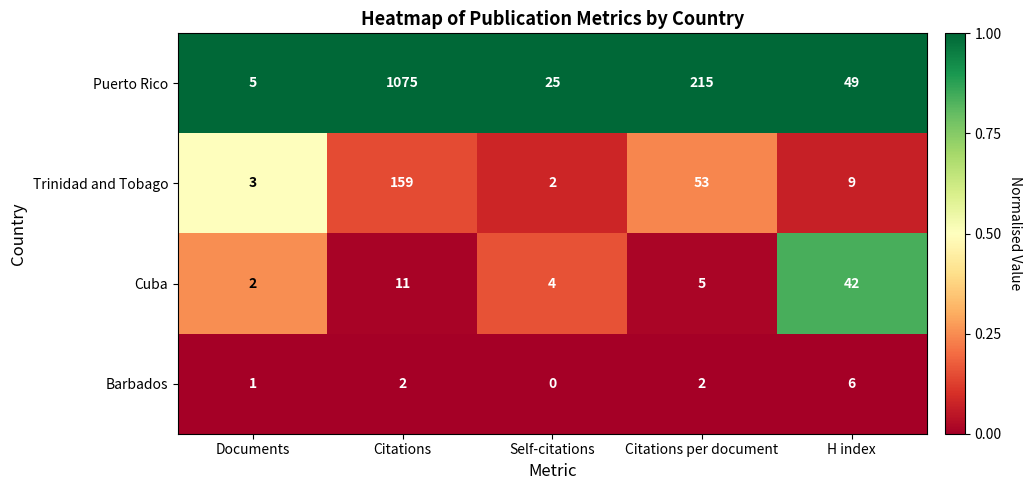

Reading left to right, list all the values displayed in this chart.

Puerto Rico: Documents=5	Citations=1075	Self-citations=25	Citations per document=215	H index=49
Trinidad and Tobago: Documents=3	Citations=159	Self-citations=2	Citations per document=53	H index=9
Cuba: Documents=2	Citations=11	Self-citations=4	Citations per document=5	H index=42
Barbados: Documents=1	Citations=2	Self-citations=0	Citations per document=2	H index=6